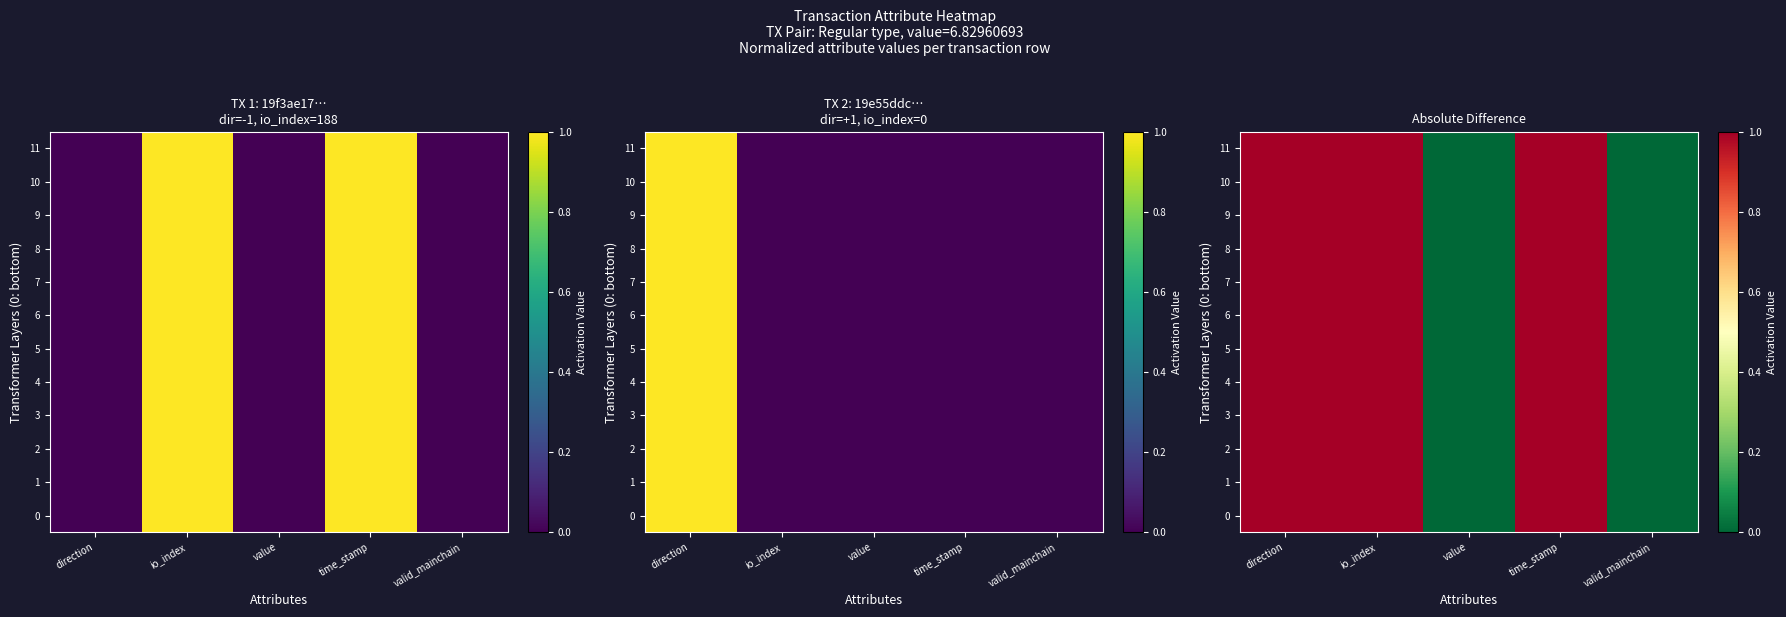

True or false: 2 has a value of 1 at time_stamp.

False